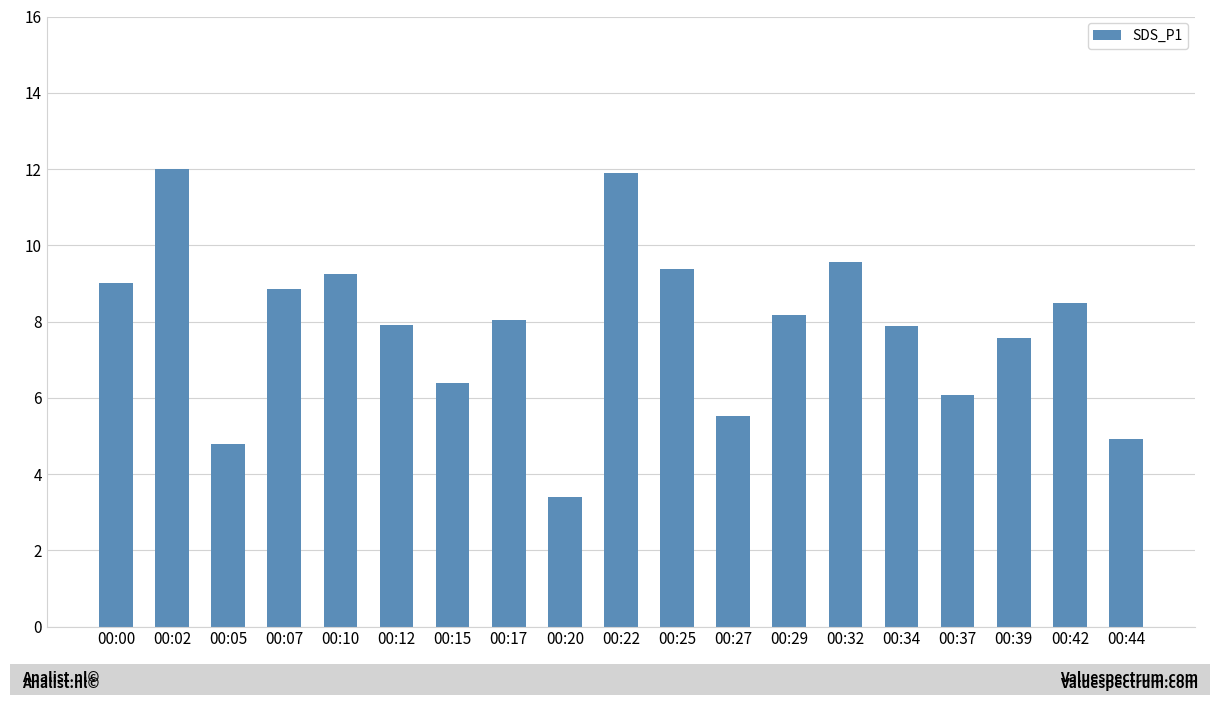

What is the minimum value shown in the chart?

3.4